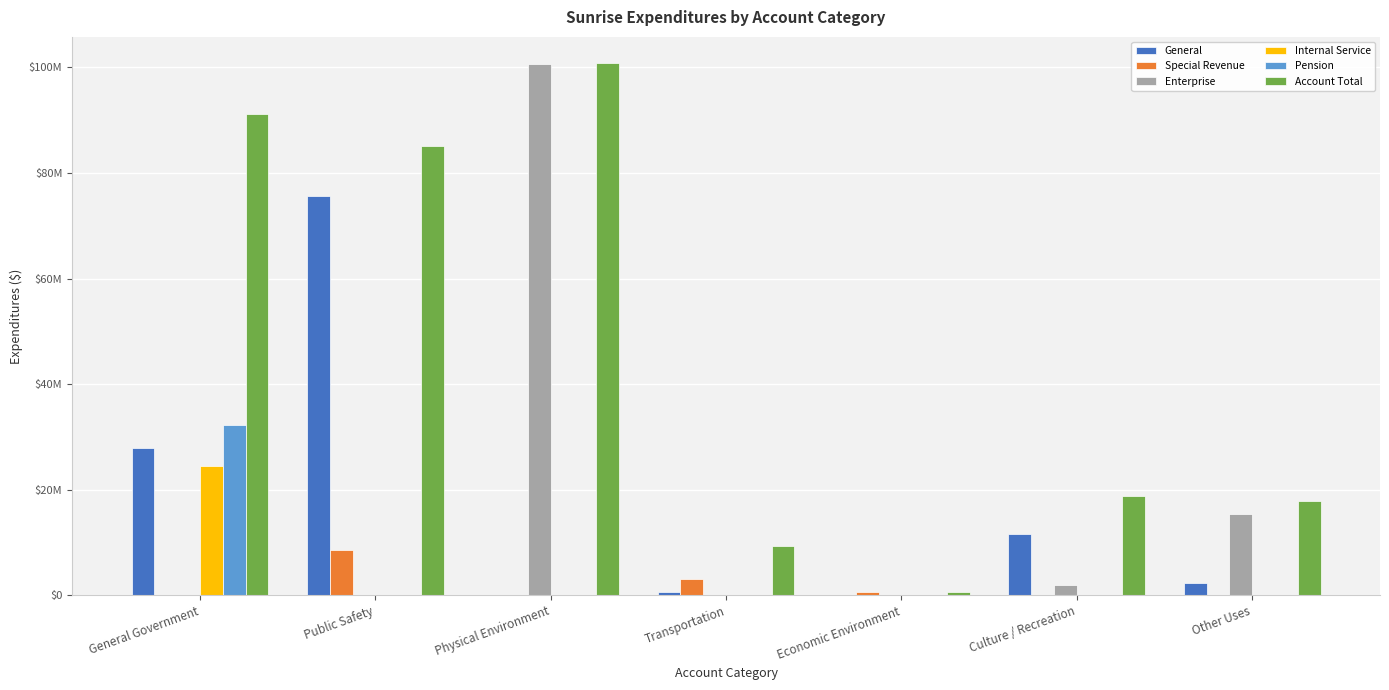

Which series has the largest total across all categories?

Account Total